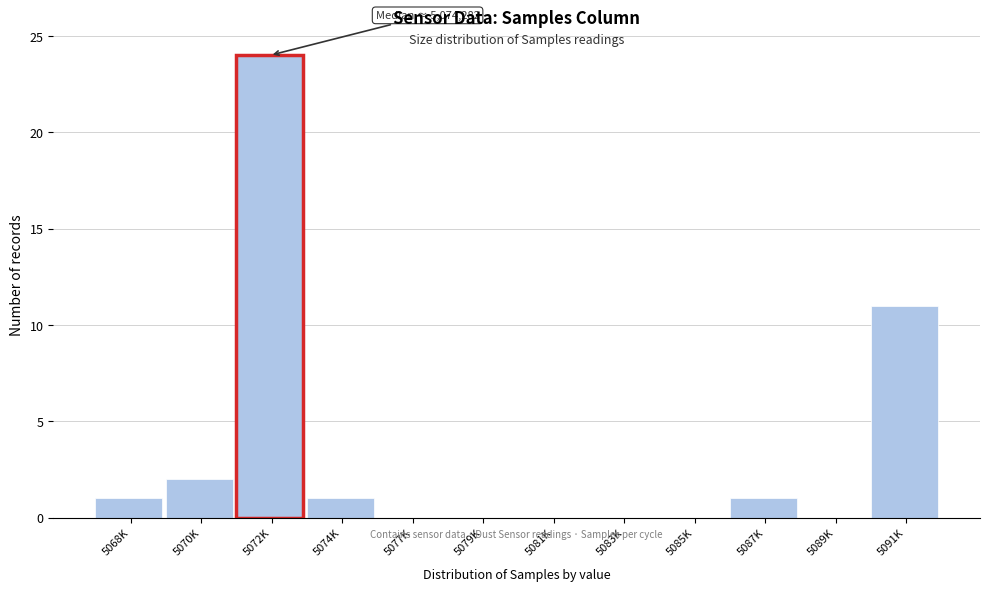

Reading left to right, what are all the values shown in this chart?

5068K=1	5070K=2	5072K=24	5074K=1	5077K=0	5079K=0	5081K=0	5083K=0	5085K=0	5087K=1	5089K=0	5091K=11